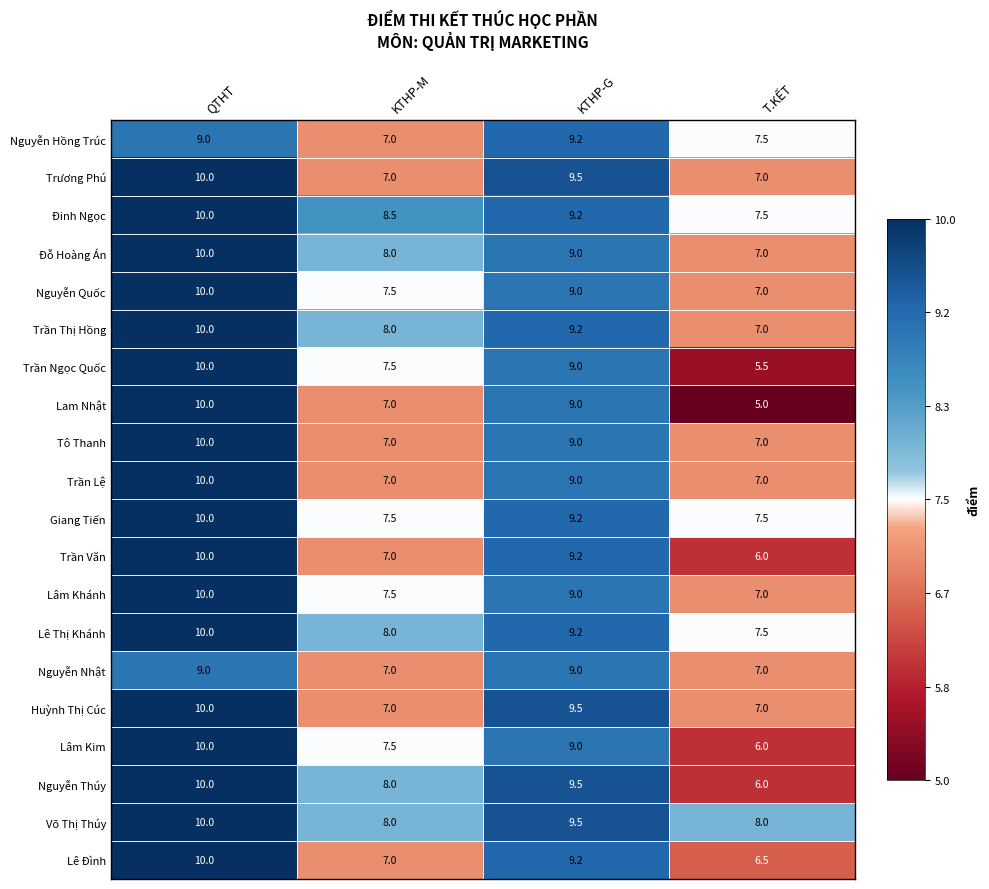

At how many categories does at least one series exceed 9?

2